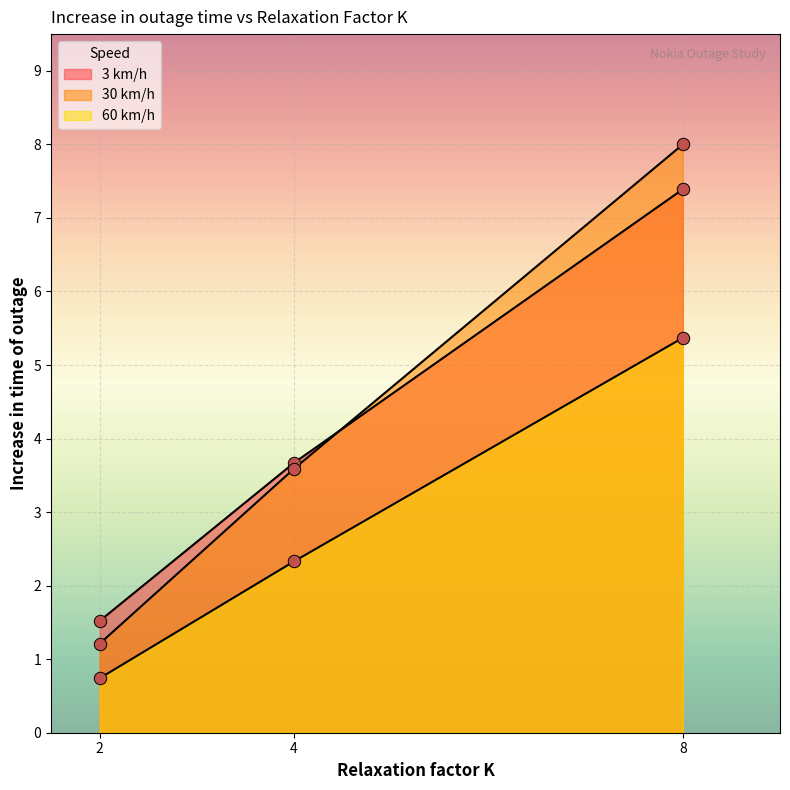

At how many categories does at least one series exceed 5?

1